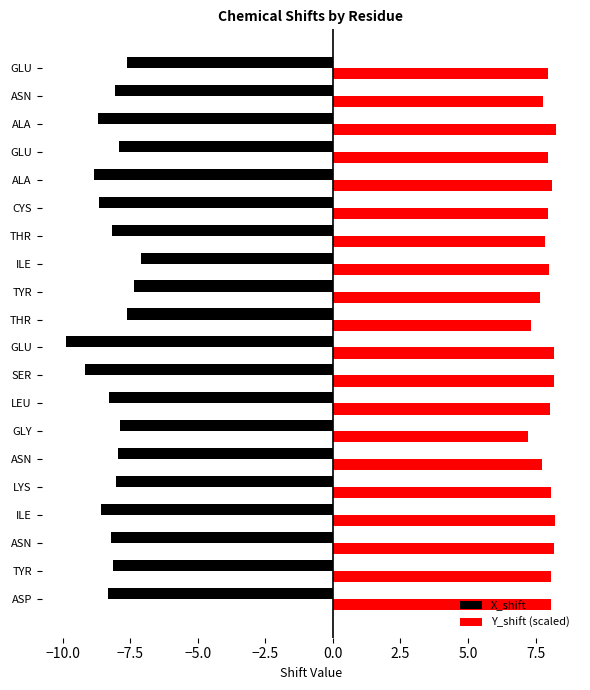

What position from the right is 16?

4